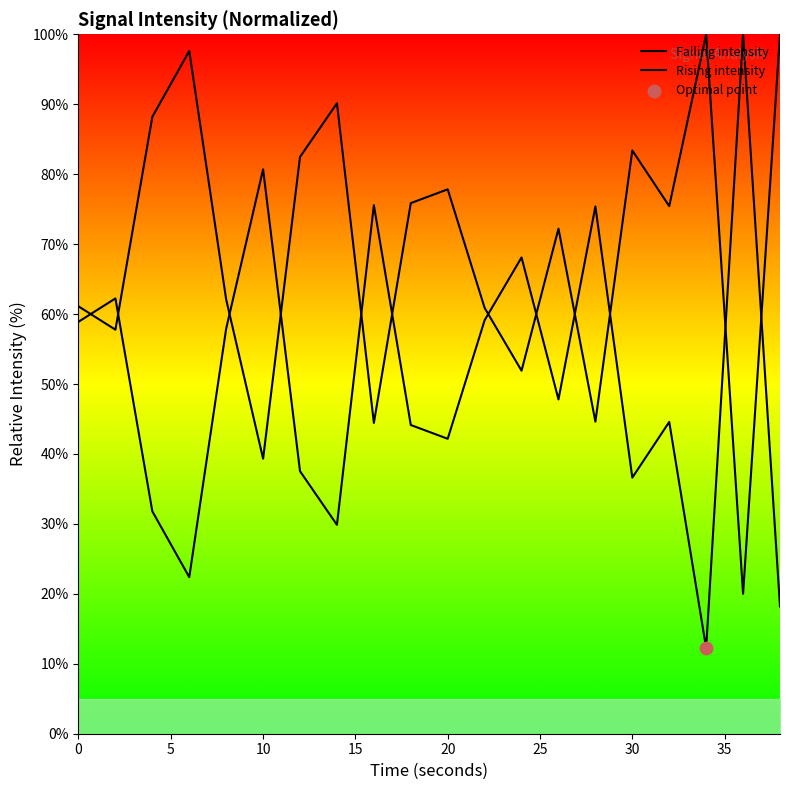

Which series reaches the minimum Y coordinate?

Falling intensity